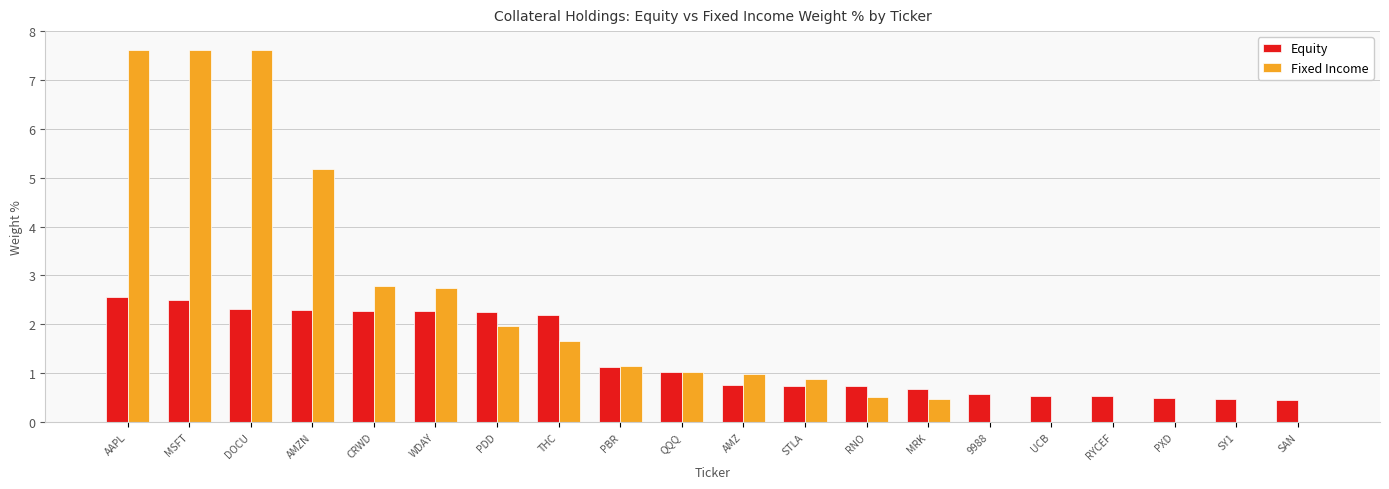

Which series has the largest total across all categories?

Fixed Income